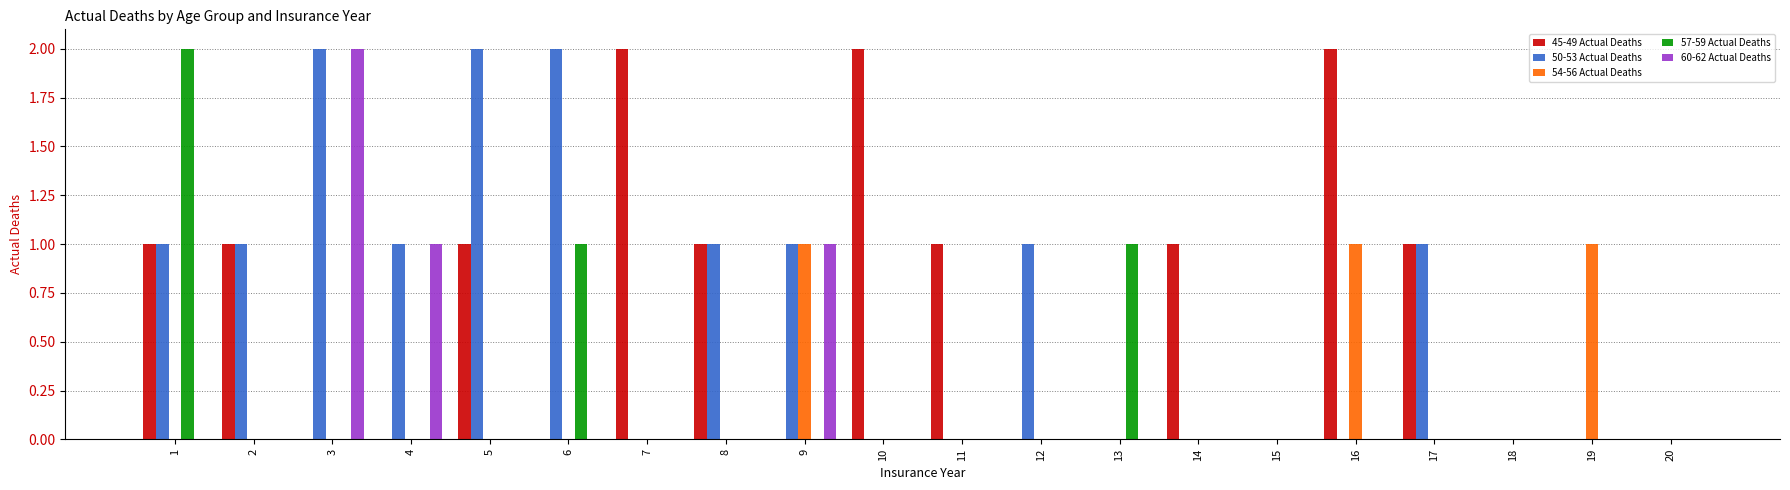

How many categories are shown in the chart?

20